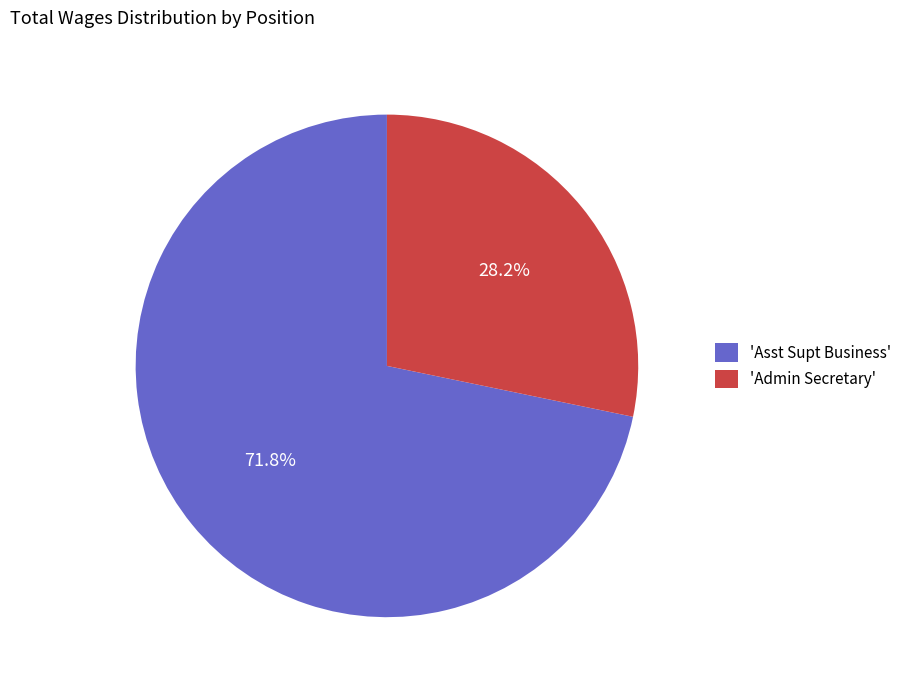

Between 'Asst Supt Business' and 'Admin Secretary', which is larger?

'Asst Supt Business'